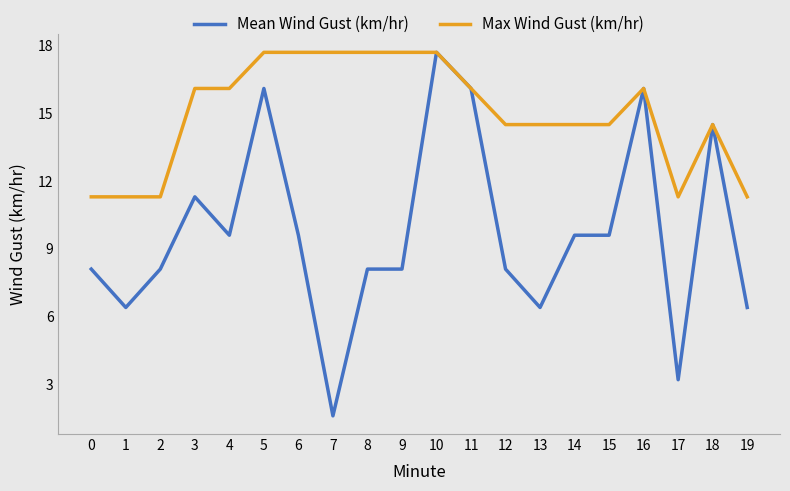

List the series in order of their overall mean, highest first.

Max Wind Gust (km/hr), Mean Wind Gust (km/hr)